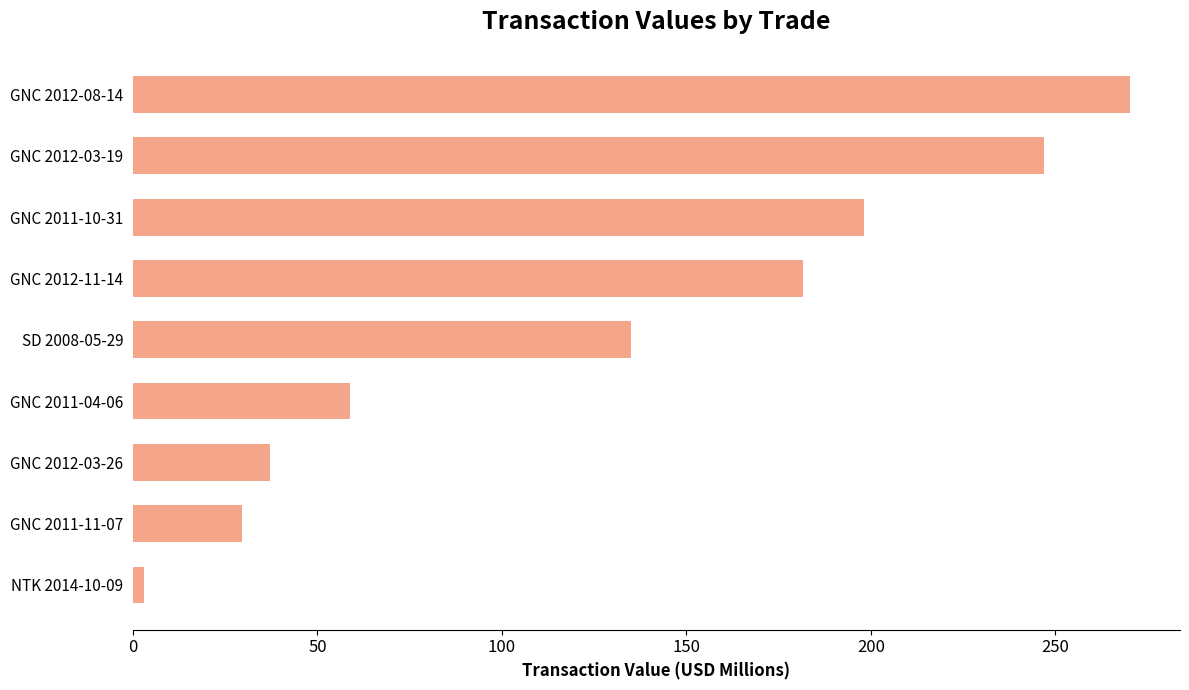

What is the difference between the maximum and minimum values?

267.3